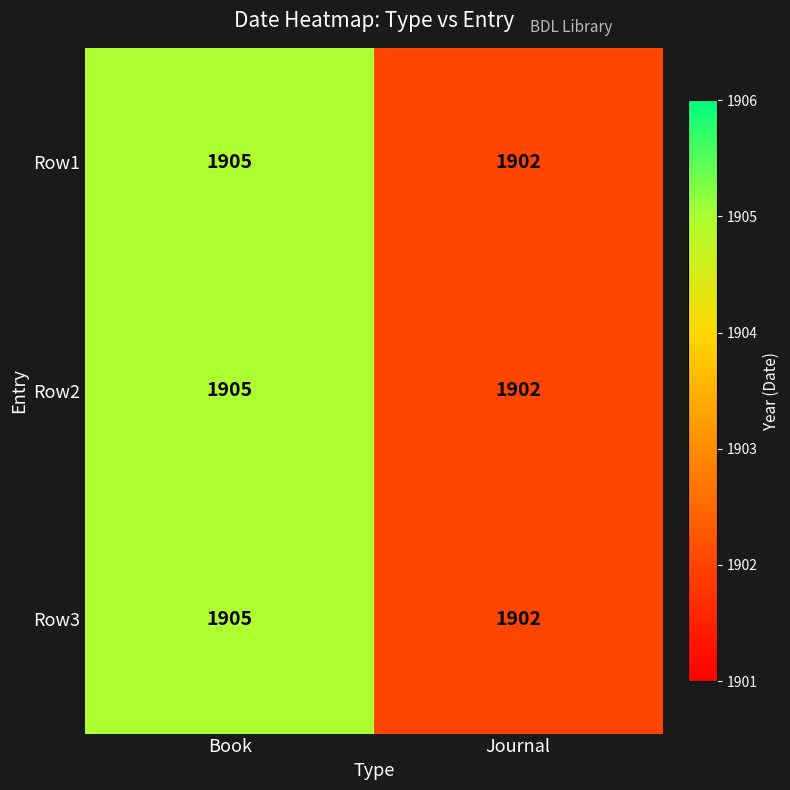

At which category is the sum across all series the highest?

Book